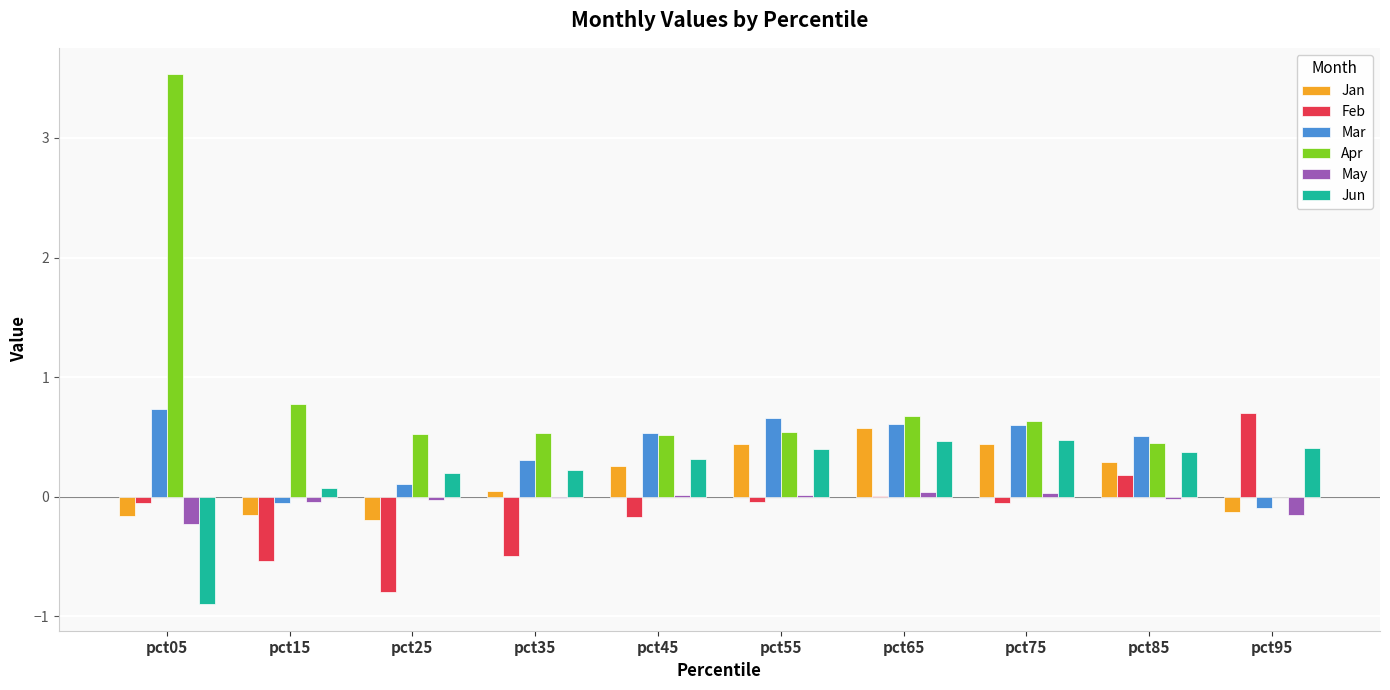

The Apr series shows 0.5 at pct85. True or false?

True